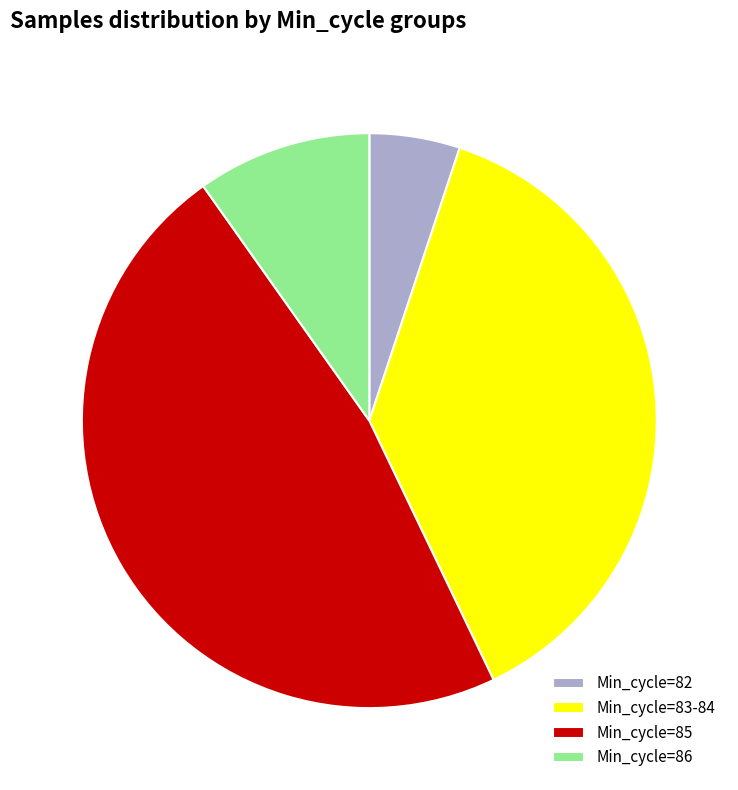

Approximately how many times larger is the value at Min_cycle=86 compared to Min_cycle=83-84?

0.3